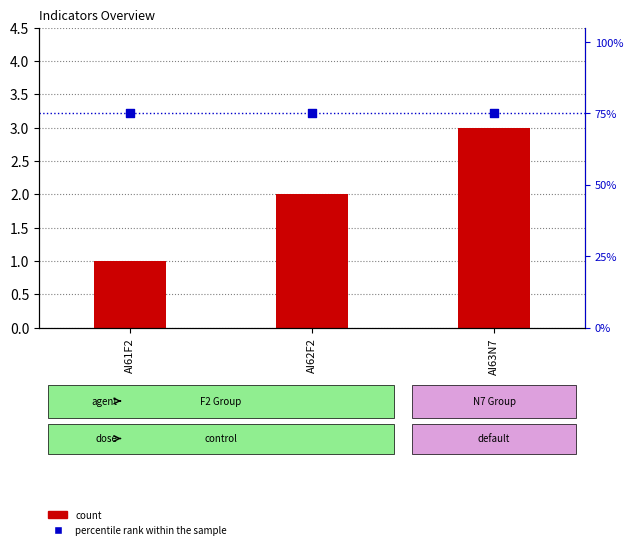

What is the total value across all series at AI63N7?

78